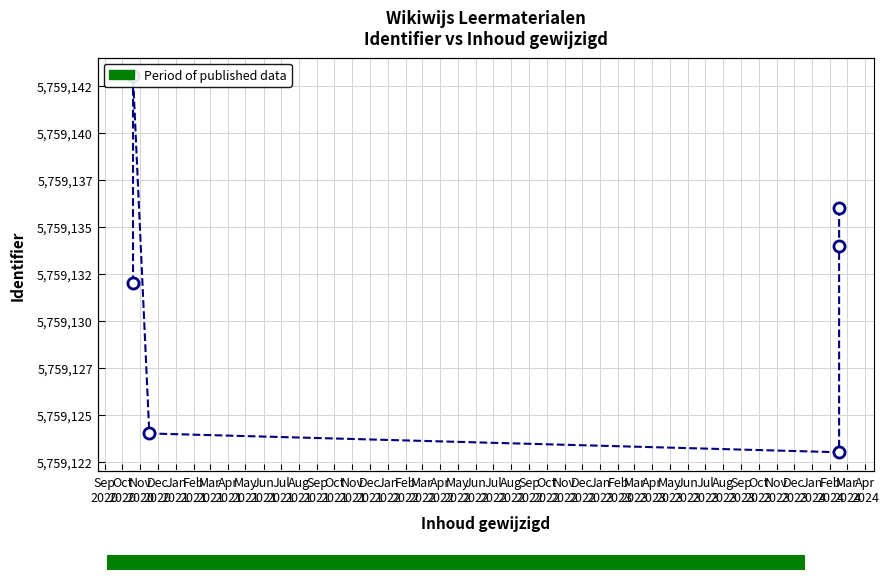

Which has a higher value, Feb
2021 or Nov
2020?

Feb
2021